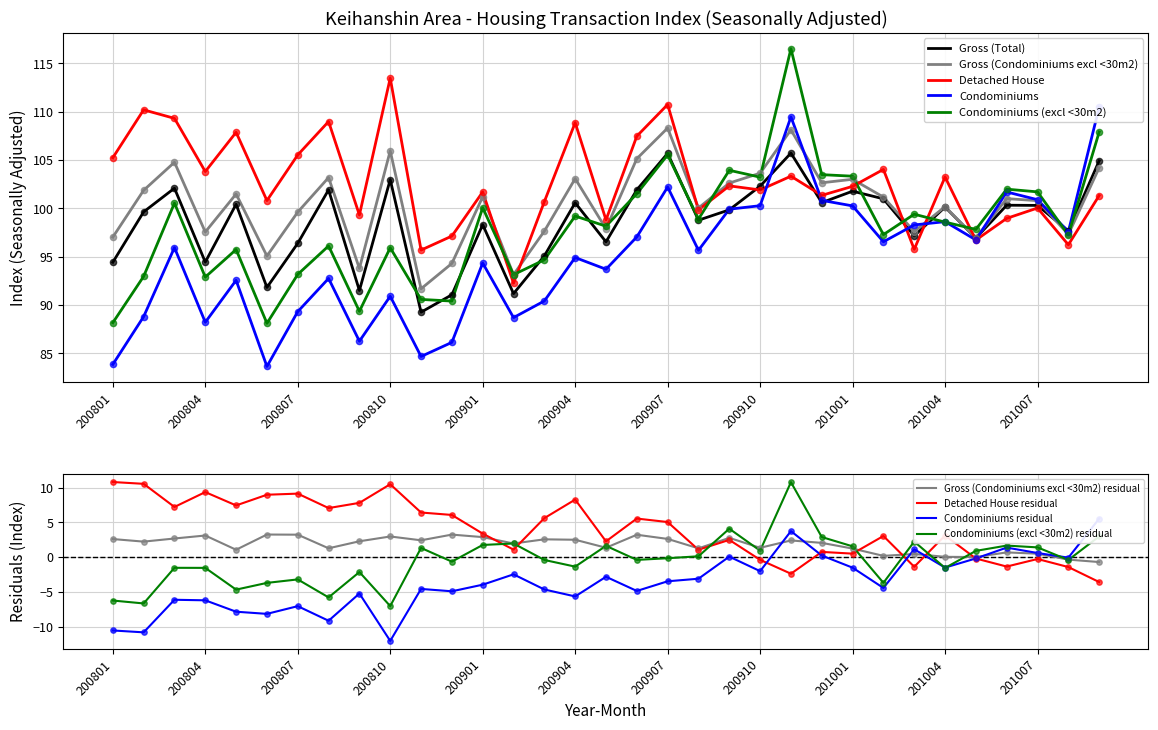

At which category is the sum across all series the highest?

200911